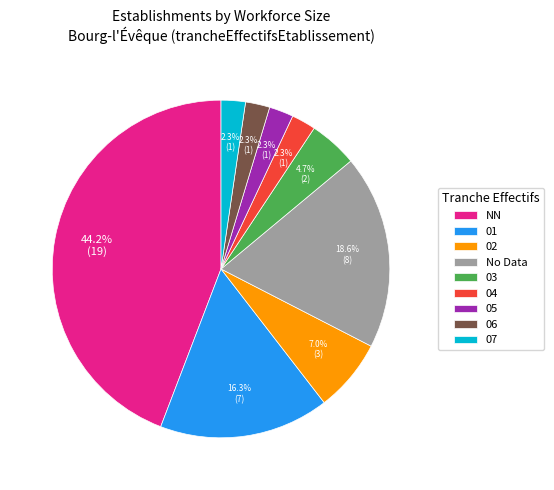

Is it true that 06 is 10% of the pie?

False